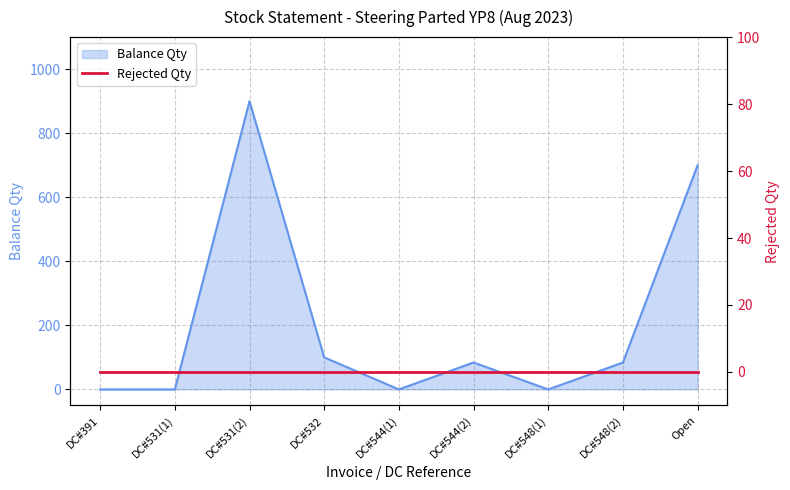

At which category does the data reach its first local valley?

DC#544(1)